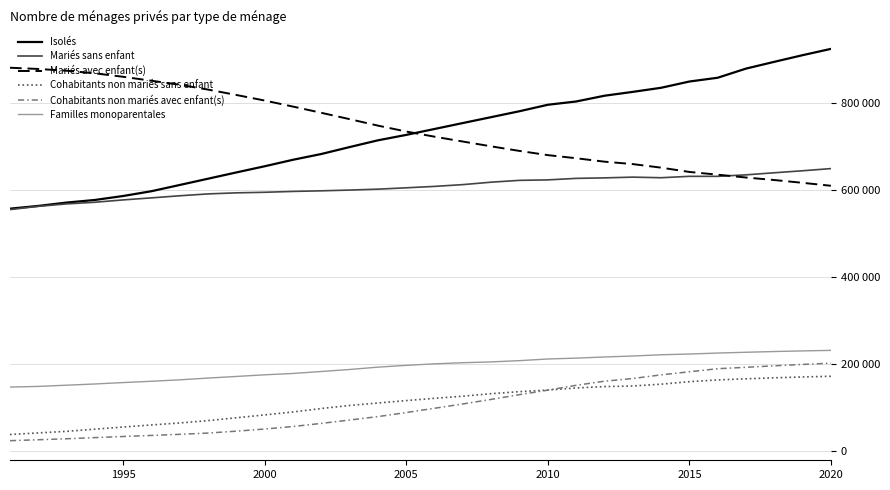

What is the difference between the maximum and second lowest values in the Mariés avec enfant(s) series?

264005